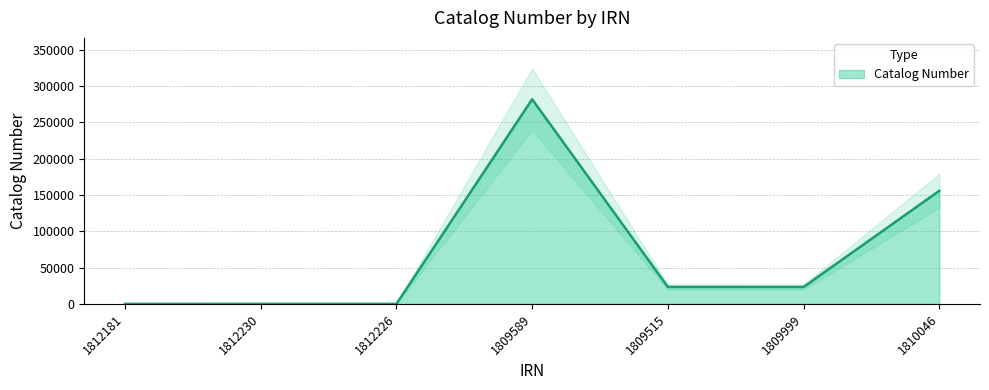

The chart shows a value of 138166 at 1812181. True or false?

False